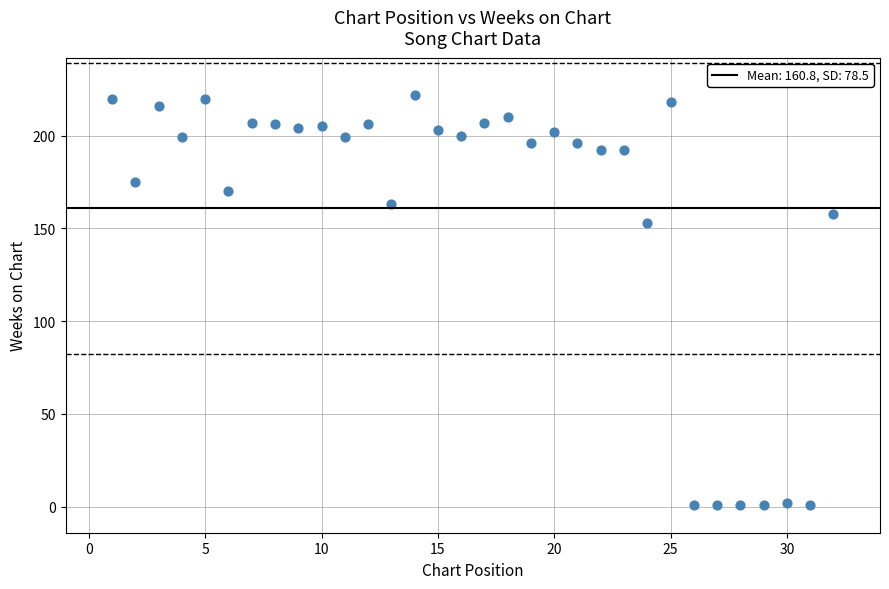

What is the range of X values (max minus min)?

31